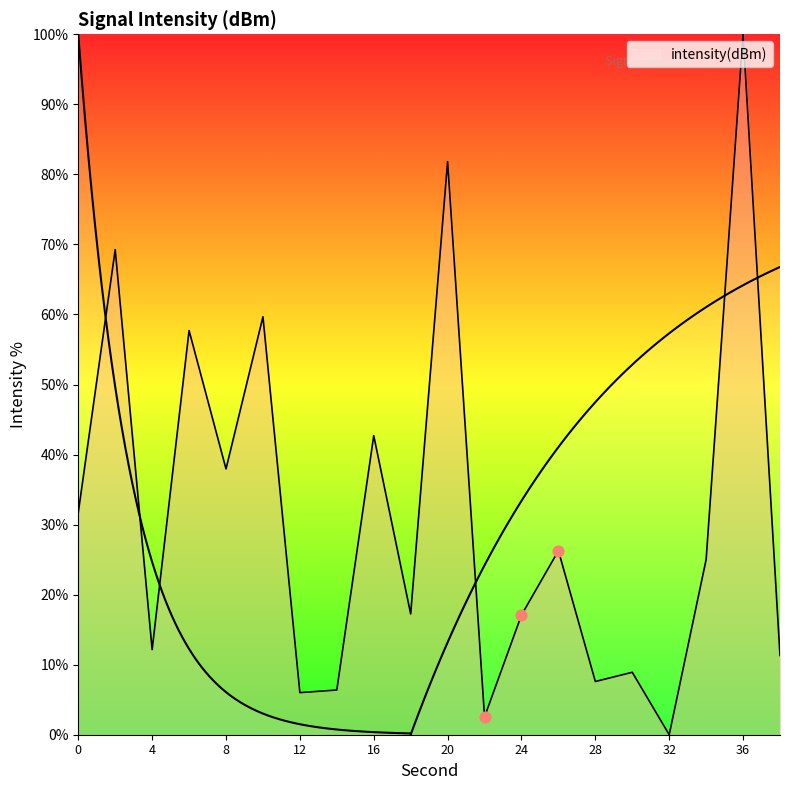

What is the change in value from 6 to 12?

-51.7